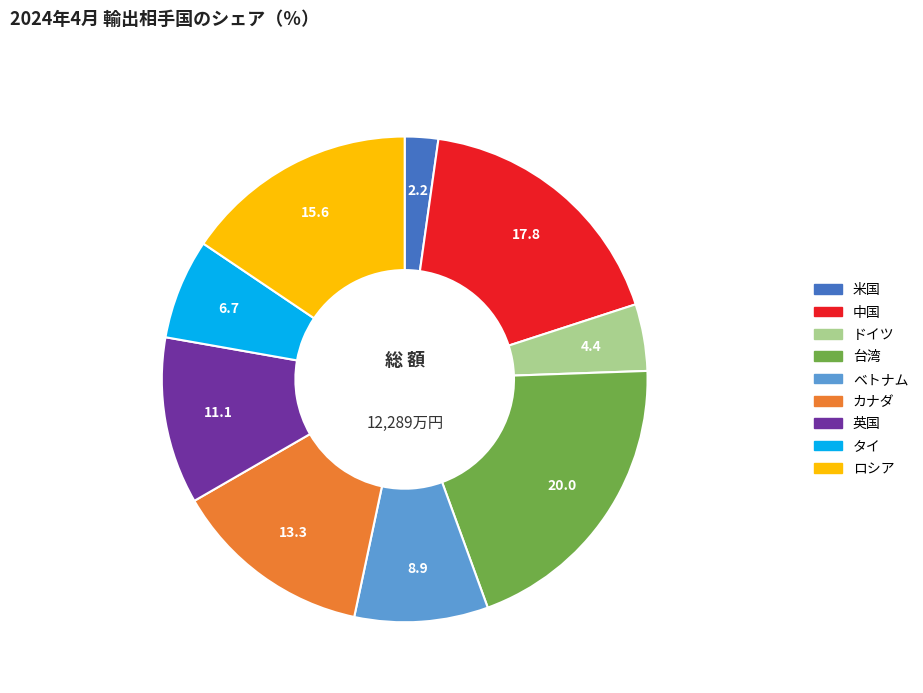

Is the sum of タイ and カナダ greater than half?

No